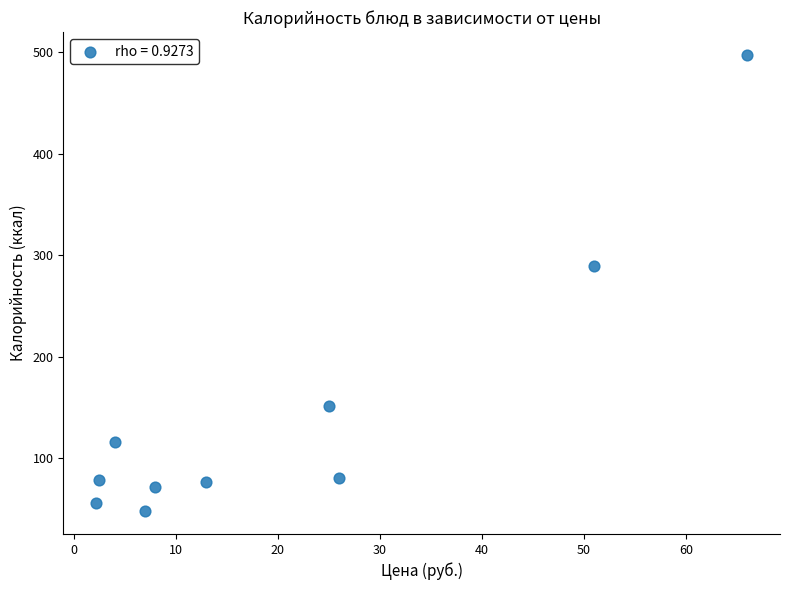

What Y value in the scatter plot is closest to 272?

289.6